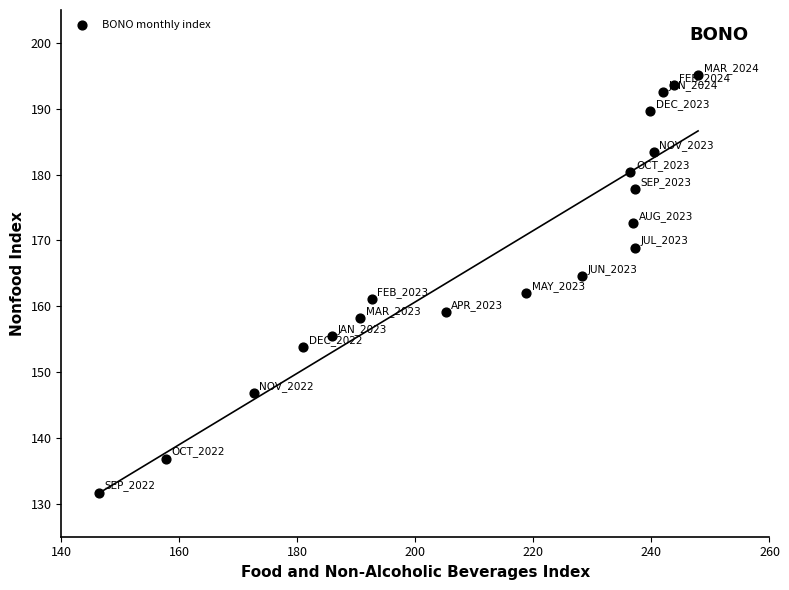

What is the range of Y values (max minus min)?

63.4